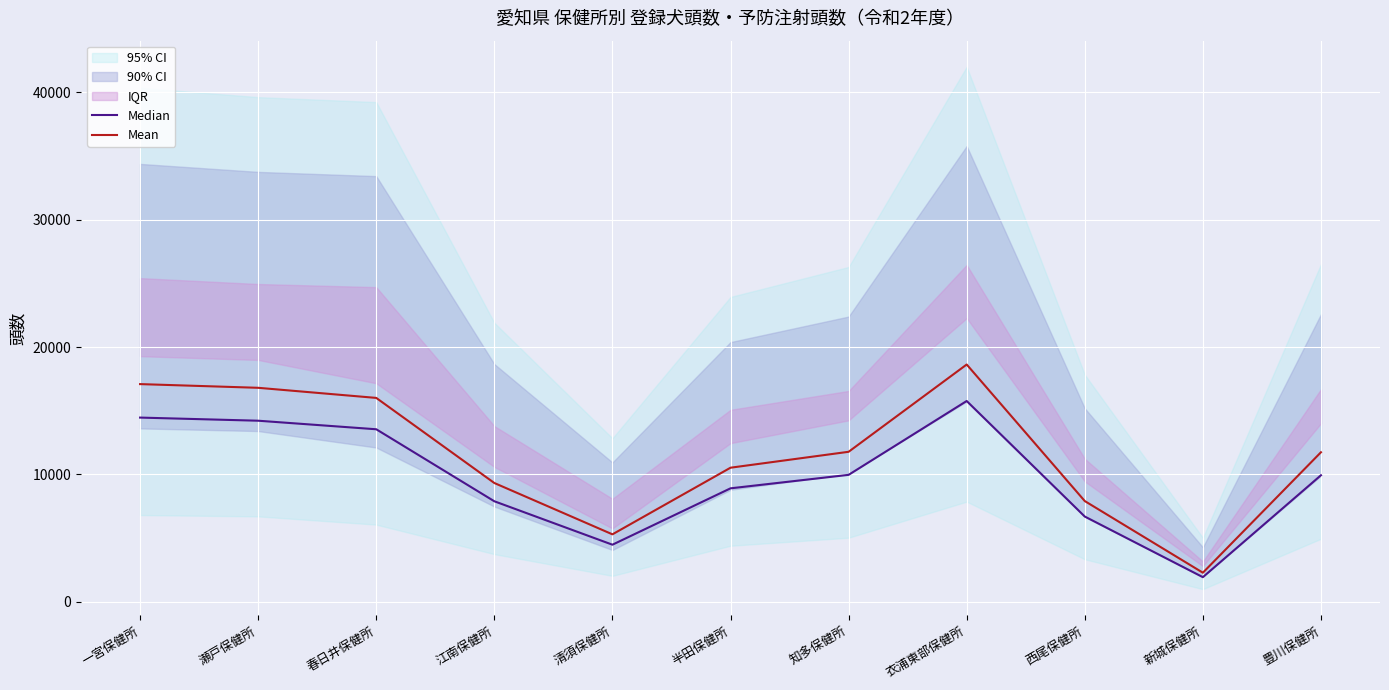

What is the label of the 8th point from the right?

江南保健所